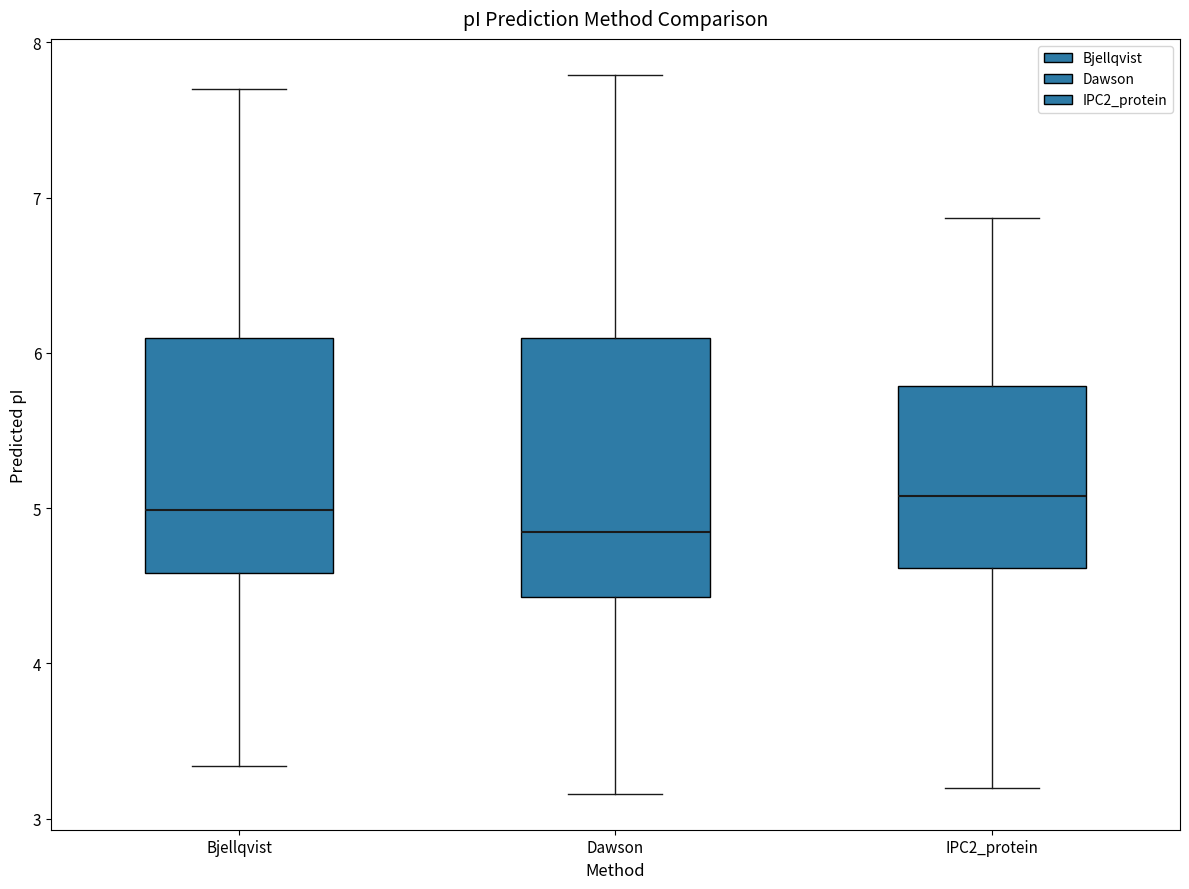

Reading left to right, transcribe this box plot: for each box, give where its median line is, the range the box spans, and where its two whiskers end, as read against the y-axis. The values are not printed on the chart, so give them approximately, as read against the axis.

Bjellqvist: median 5.0, box 4.6 to 6.1, whiskers 3.3 to 7.7
Dawson: median 4.8, box 4.4 to 6.1, whiskers 3.2 to 7.8
IPC2_protein: median 5.1, box 4.6 to 5.8, whiskers 3.2 to 6.9